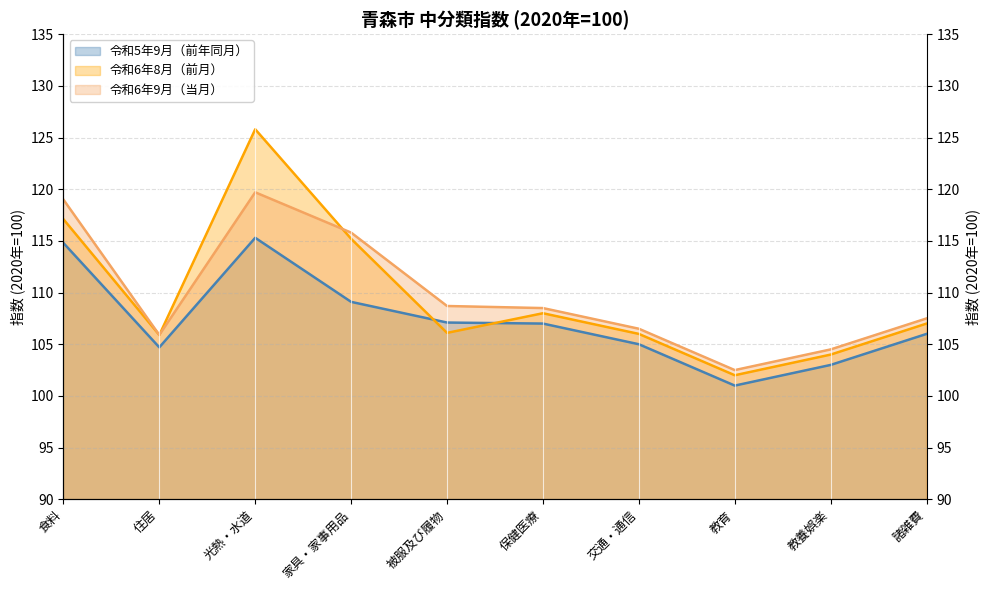

Reading left to right, extract all data points from this chart.

令和5年9月（前年同月）: 114.8	104.7	115.3	109.1	107.1	107.0	105.0	101.0	103.0	106.0
令和6年8月（前月）: 117.1	105.9	125.8	115.2	106.1	108.0	106.0	102.0	104.0	107.0
令和6年9月（当月）: 119.0	105.9	119.7	115.8	108.7	108.5	106.5	102.5	104.5	107.5